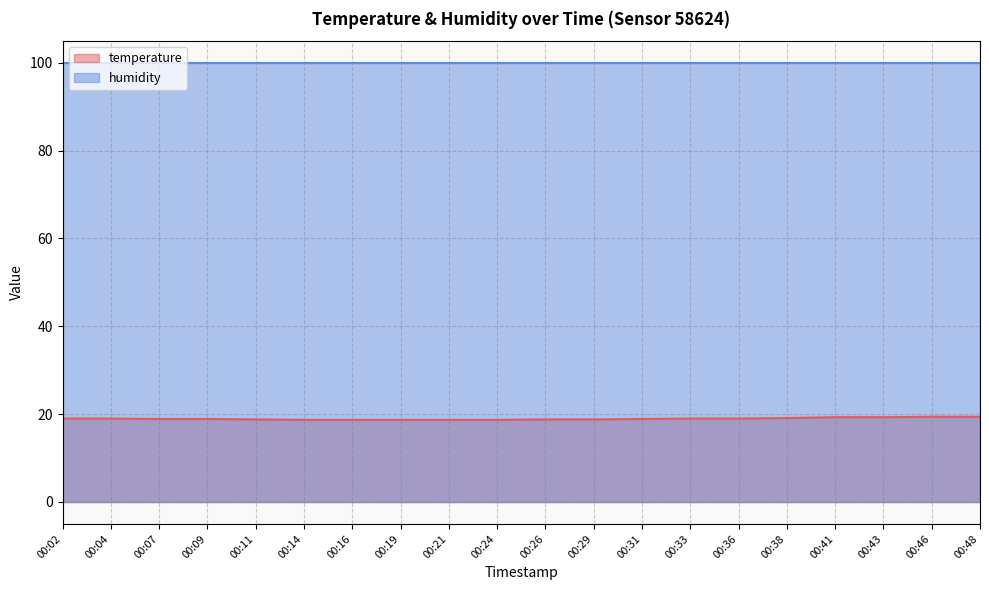

What is the approximate value at 00:11?

18.8